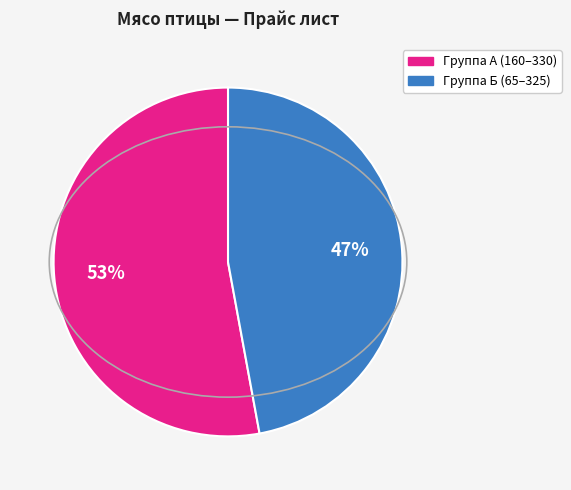

Does any single category account for the majority?

Yes